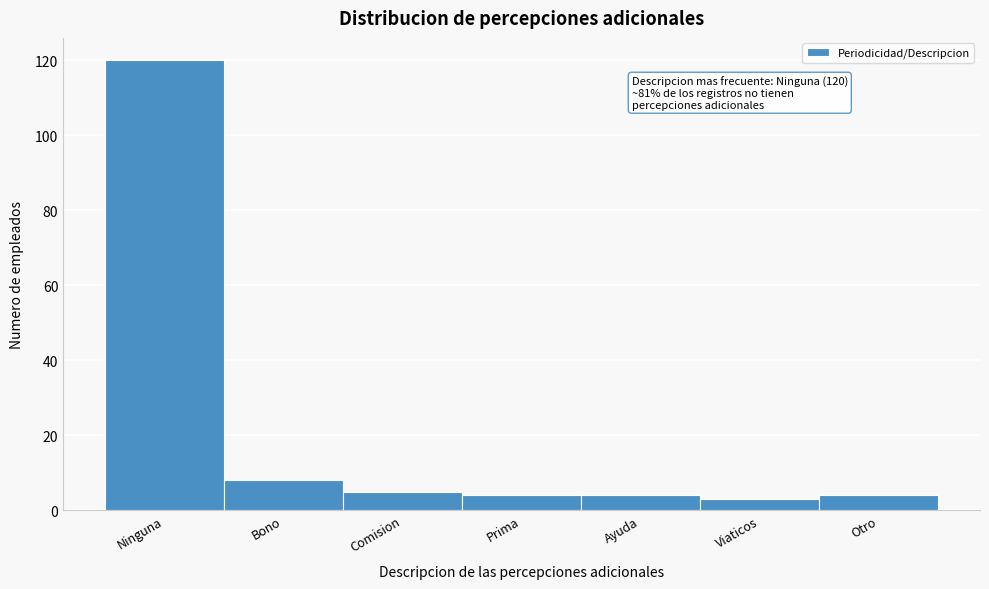

Reading right to left, list all the values displayed in this chart.

Otro=4	Viaticos=3	Ayuda=4	Prima=4	Comision=5	Bono=8	Ninguna=120